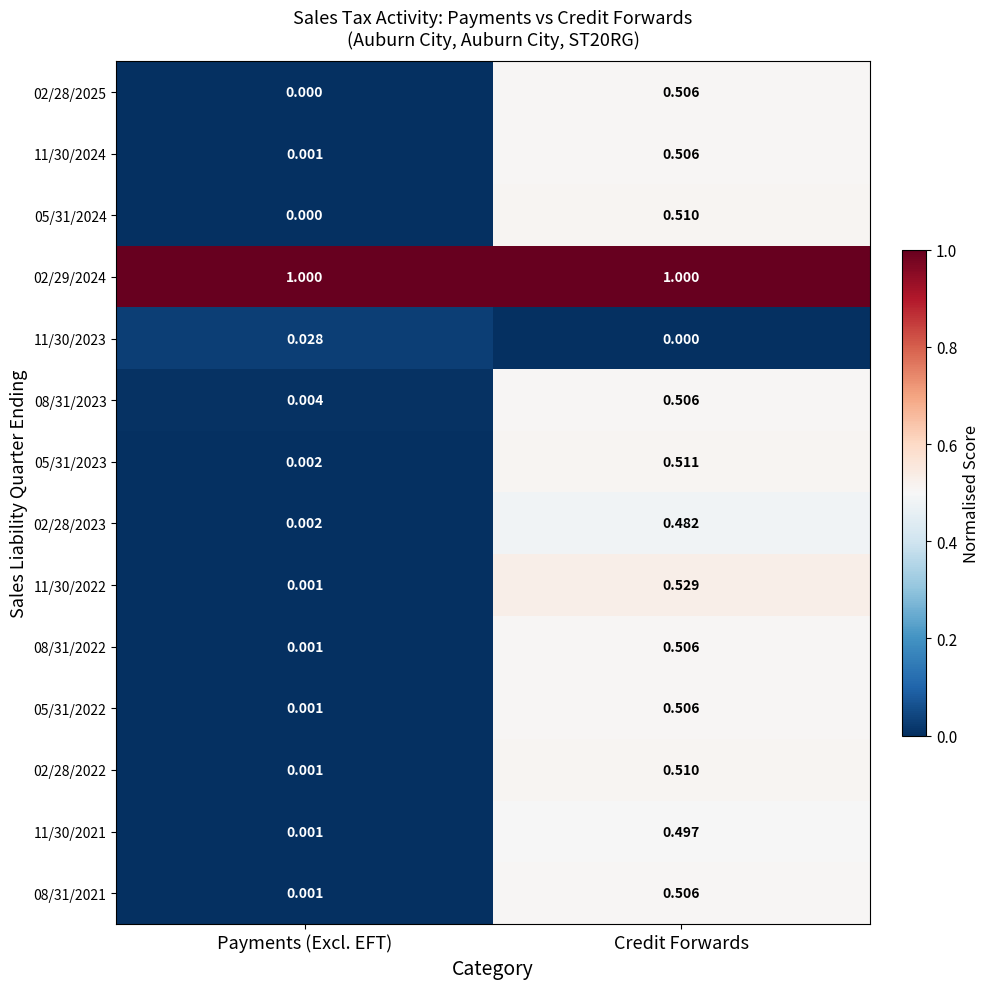

At which label does 11/30/2023 reach its peak?

Payments (Excl. EFT)